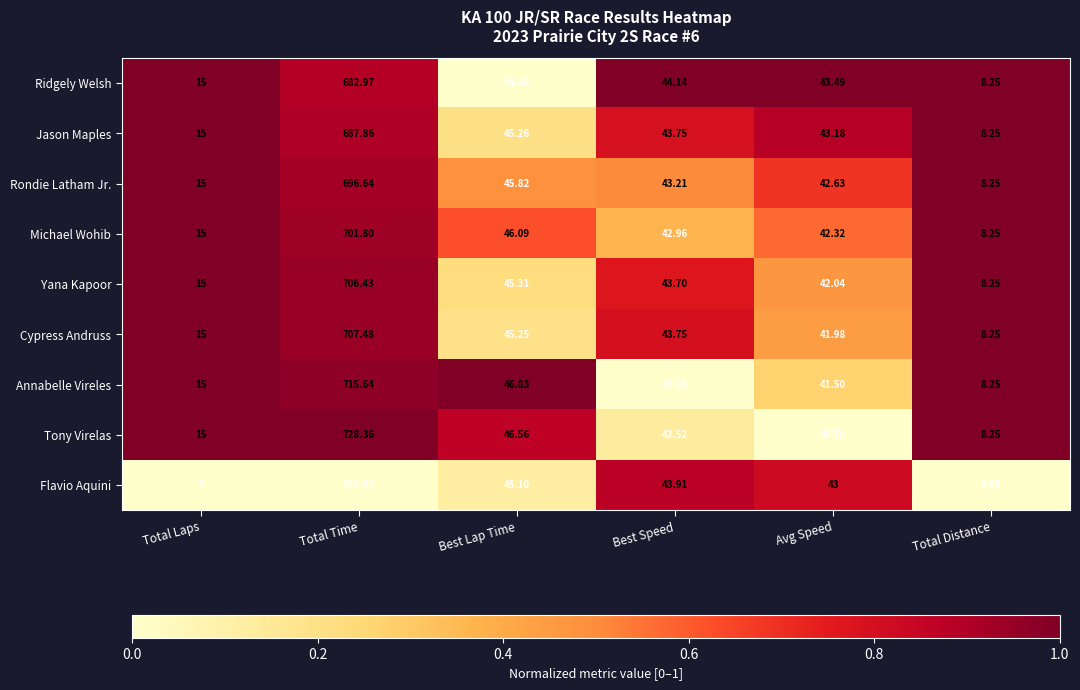

Which series has the largest range (max minus min)?

Tony Virelas